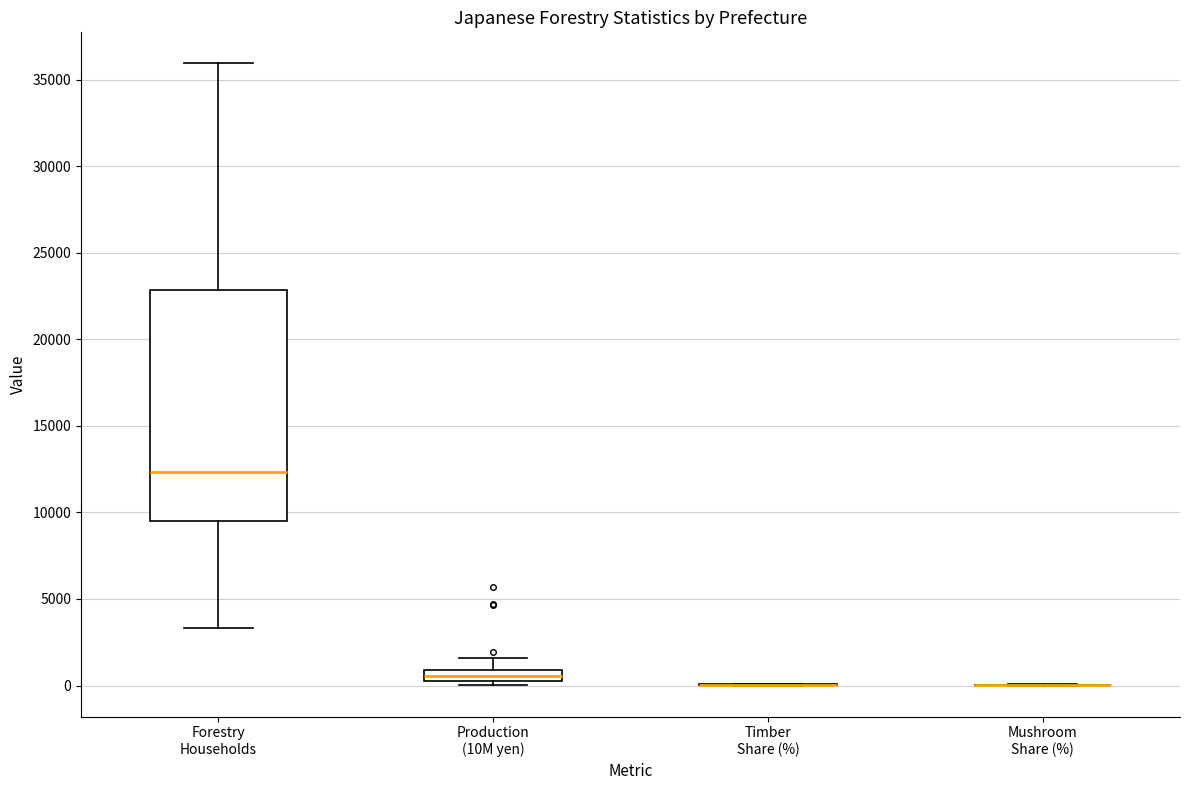

Comparing the boxes themselves (not the whiskers), which one is the tallest?

Forestry Households